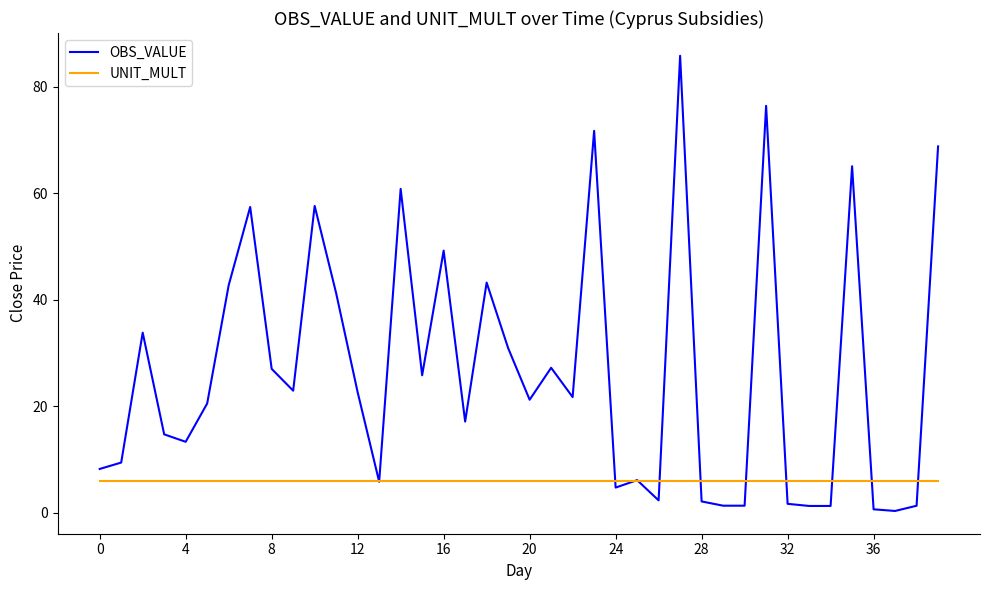

List the series in order of their peak value, highest first.

OBS_VALUE, UNIT_MULT